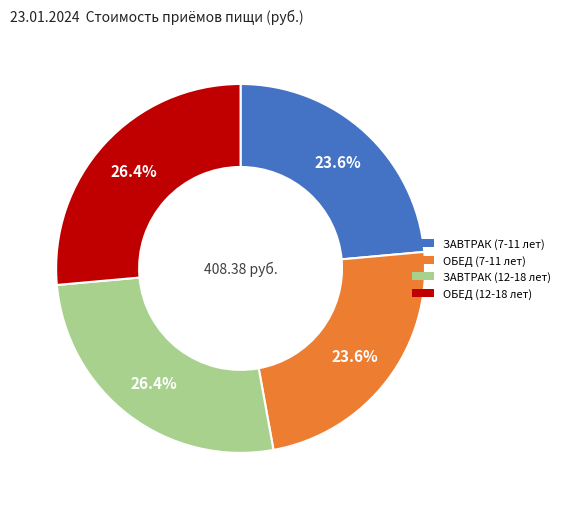

To the nearest percent, what is the average slice percentage?

25%